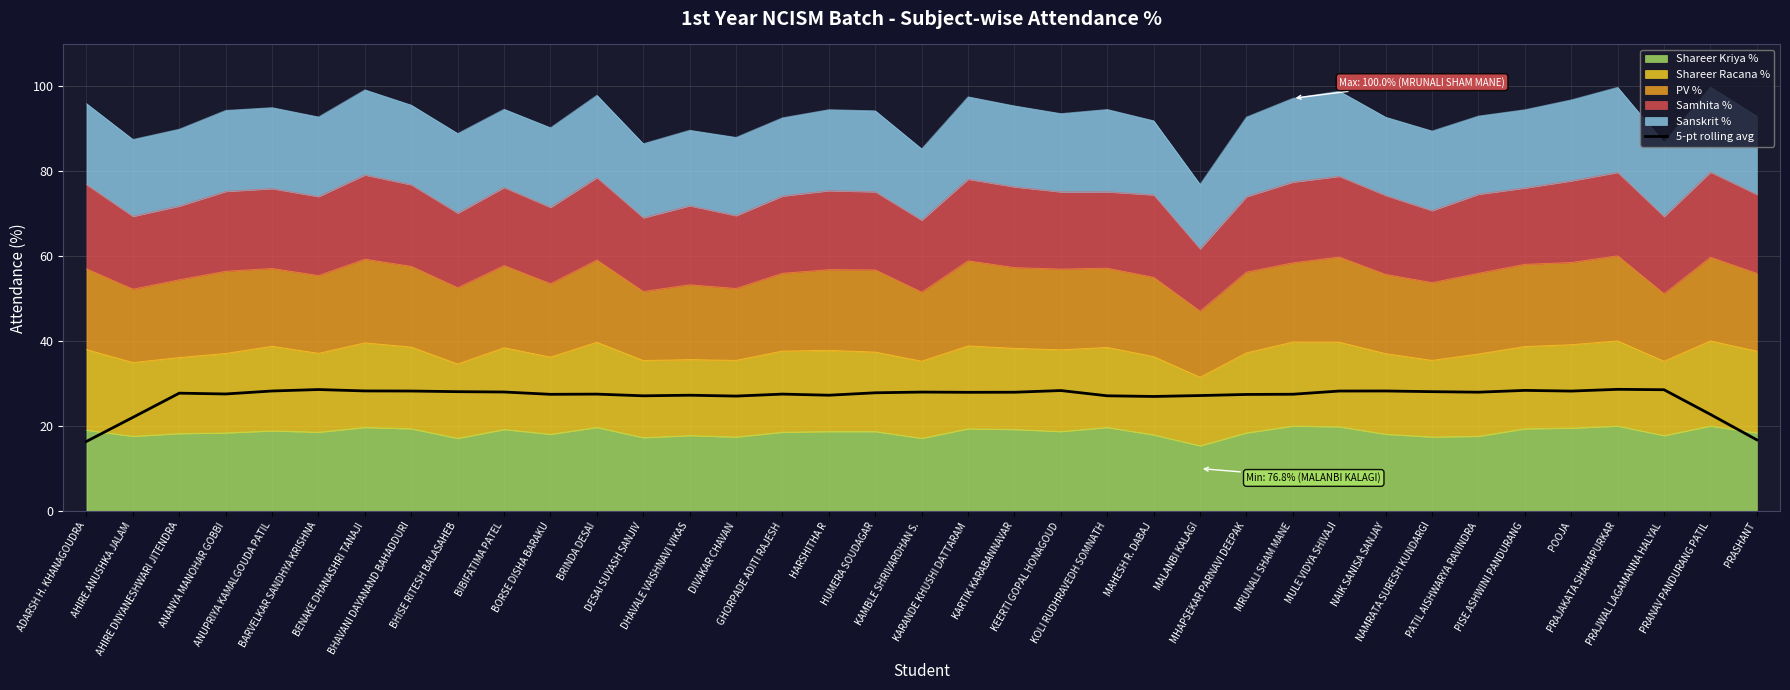

What value does the data have at MALANBI KALAGI?

27.2